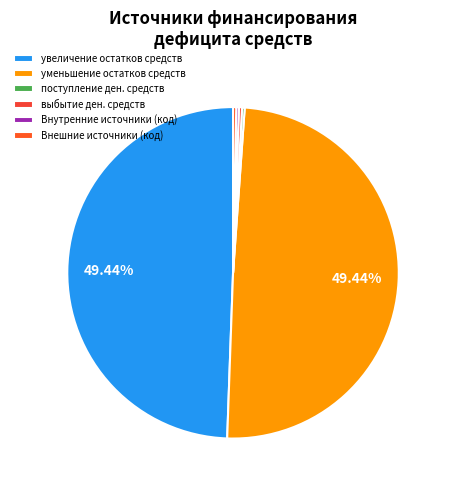

Count the number of slices in the pie.

6